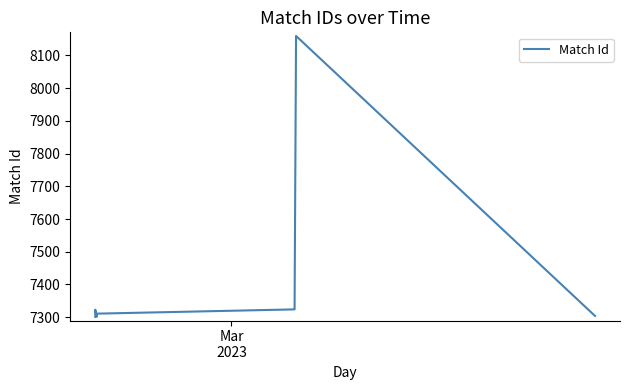

True or false: the data shows 11650 at 4.

False